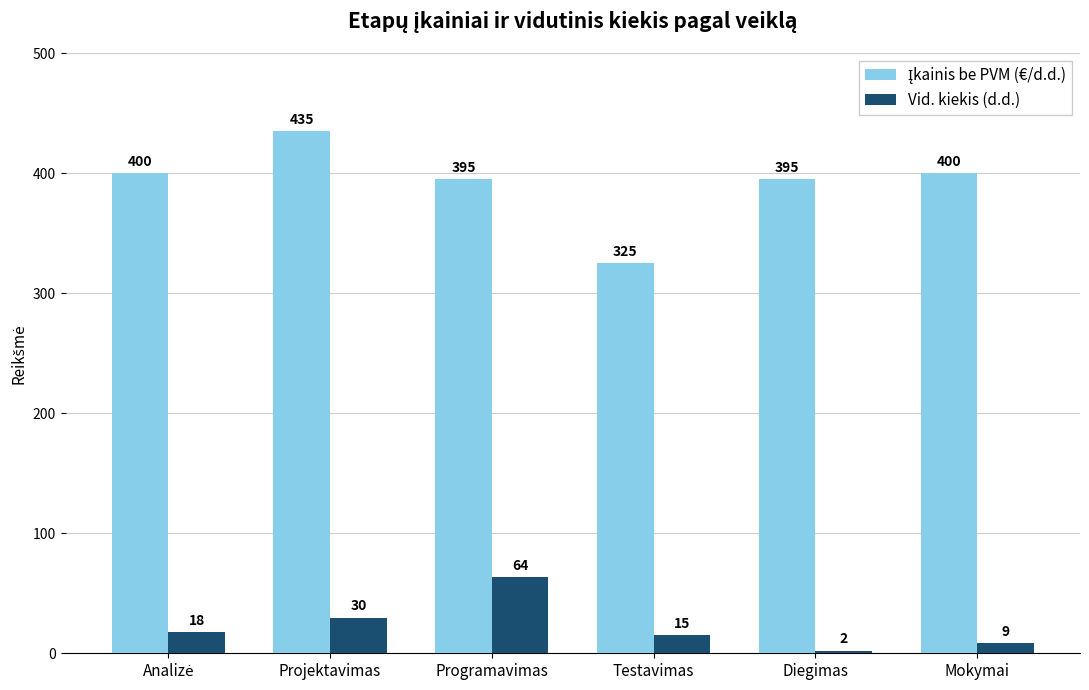

Which series changed the most between Programavimas and Diegimas?

Vid. kiekis (d.d.)